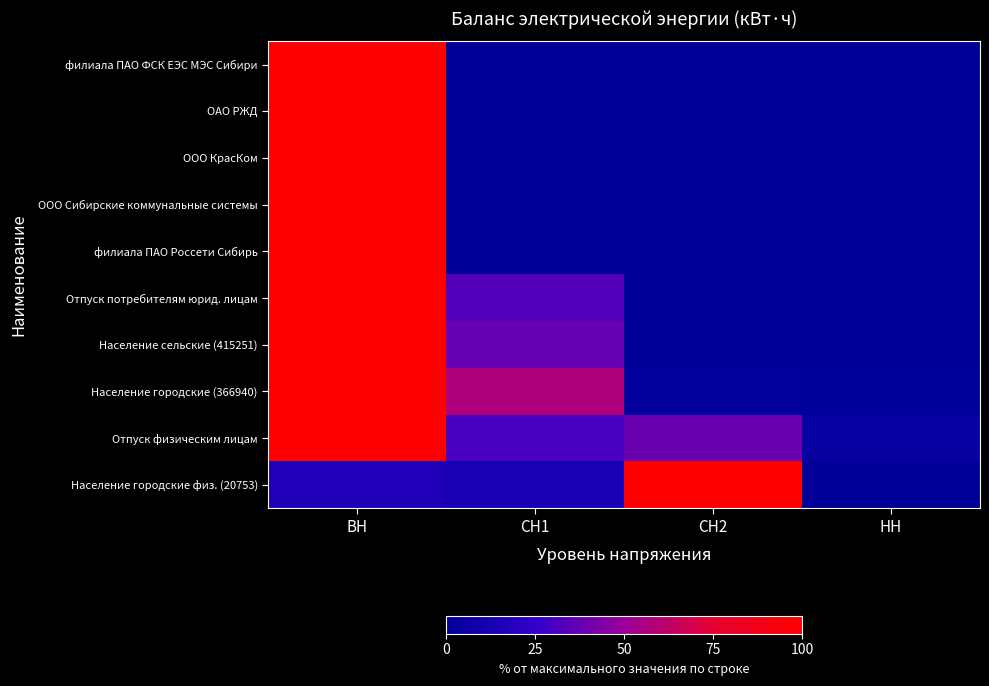

Reading left to right, transcribe all the data shown in this chart.

филиала ПАО ФСК ЕЭС МЭС Сибири: ВН=100.0	СН1=0.0	СН2=0.0	НН=0.0
ОАО РЖД: ВН=100.0	СН1=0.0	СН2=0.0	НН=0.0
ООО КрасКом: ВН=100.0	СН1=0.0	СН2=0.0	НН=0.0
ООО Сибирские коммунальные системы: ВН=100.0	СН1=0.0	СН2=0.0	НН=0.0
филиала ПАО Россети Сибирь: ВН=100.0	СН1=0.0	СН2=0.0	НН=0.0
Отпуск потребителям юрид. лицам: ВН=100.0	СН1=32.9	СН2=0.0	НН=0.0
Население сельские (415251): ВН=100.0	СН1=37.2	СН2=0.0	НН=0.0
Население городские (366940): ВН=100.0	СН1=57.3	СН2=2.6	НН=1.4
Отпуск физическим лицам: ВН=100.0	СН1=30.3	СН2=38.4	НН=3.9
Население городские физ. (20753): ВН=15.4	СН1=12.8	СН2=100.0	НН=0.0